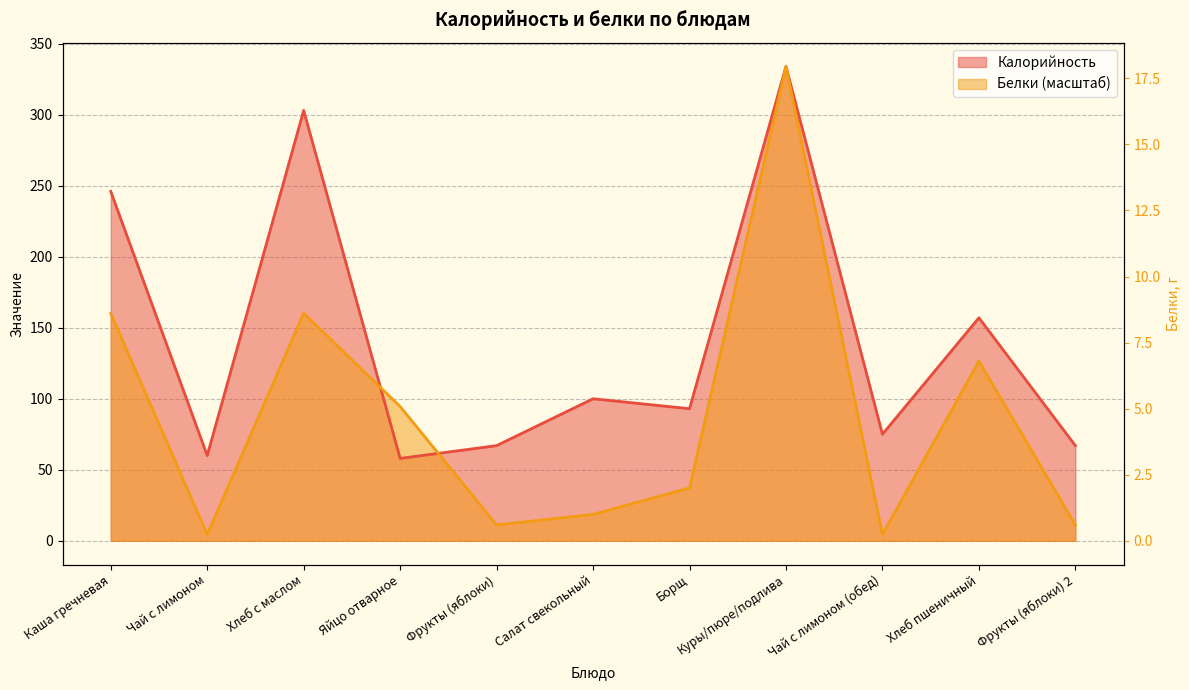

How many intersections are there between Белки and Калорийность?

2